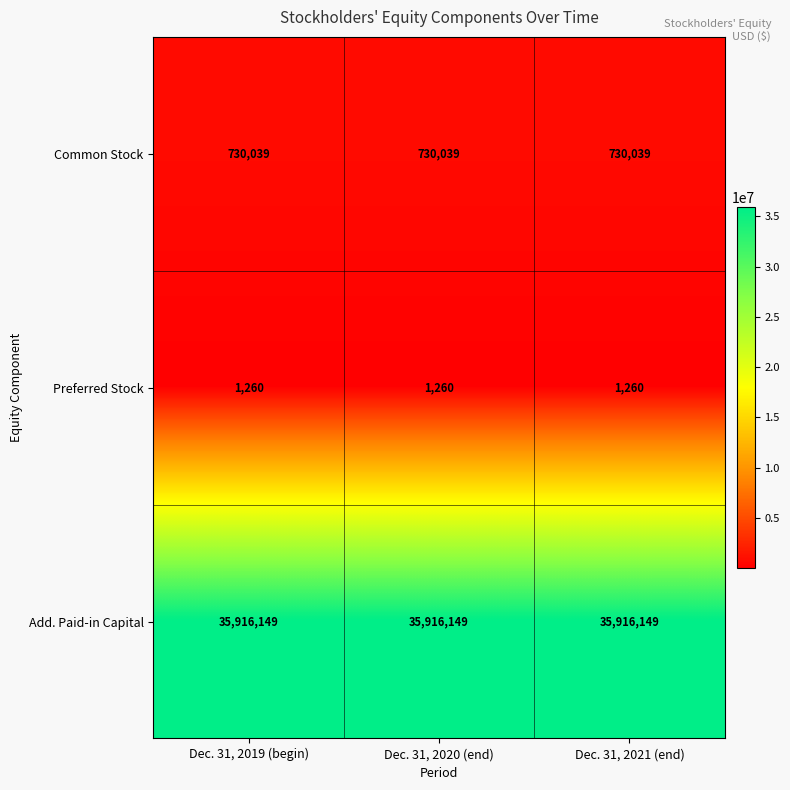

Is the value of Add. Paid-in Capital at Dec. 31, 2021 (end) greater than the value of Common Stock at Dec. 31, 2019 (begin)?

Yes